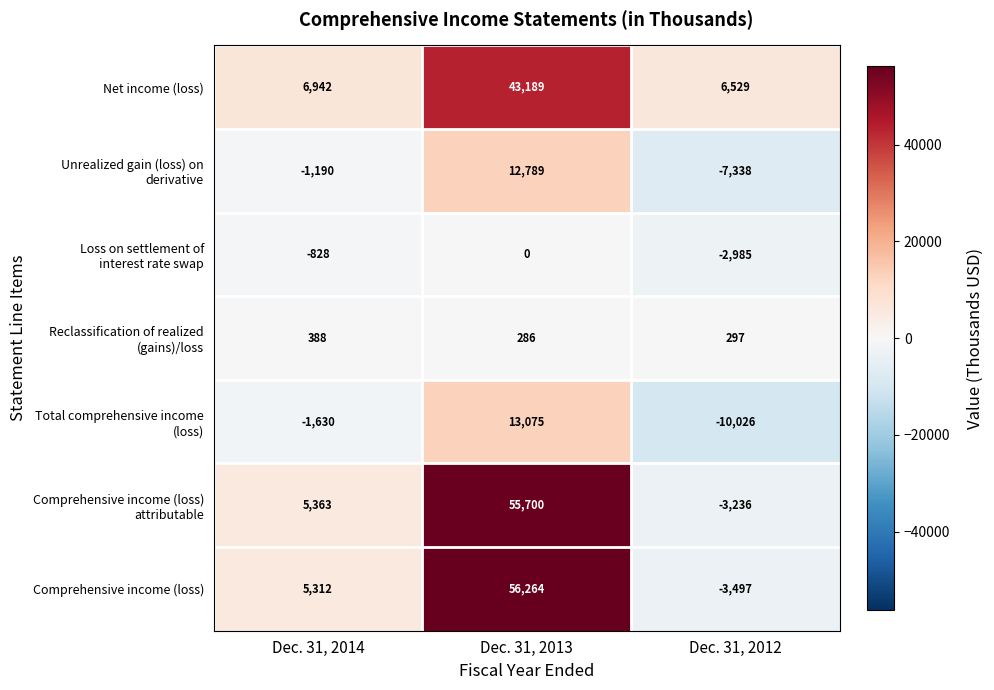

What is the difference between the highest and lowest values at Dec. 31, 2014?

8572